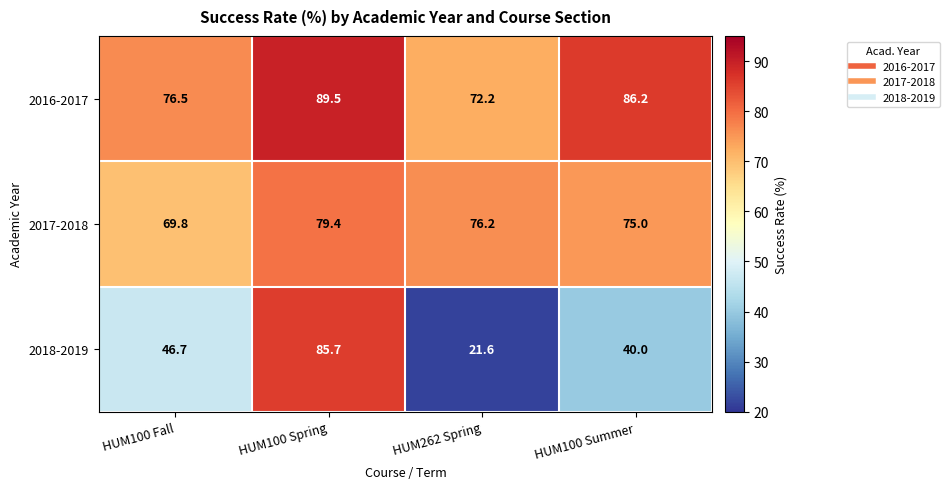

What is the maximum value shown in the chart?

89.5